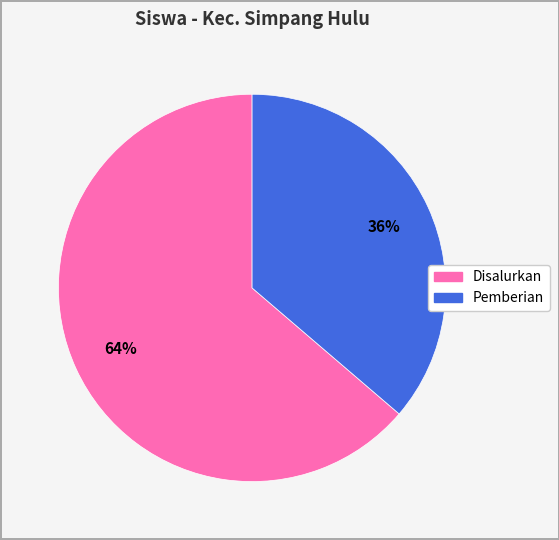

To the nearest percent, what is the average slice percentage?

50%